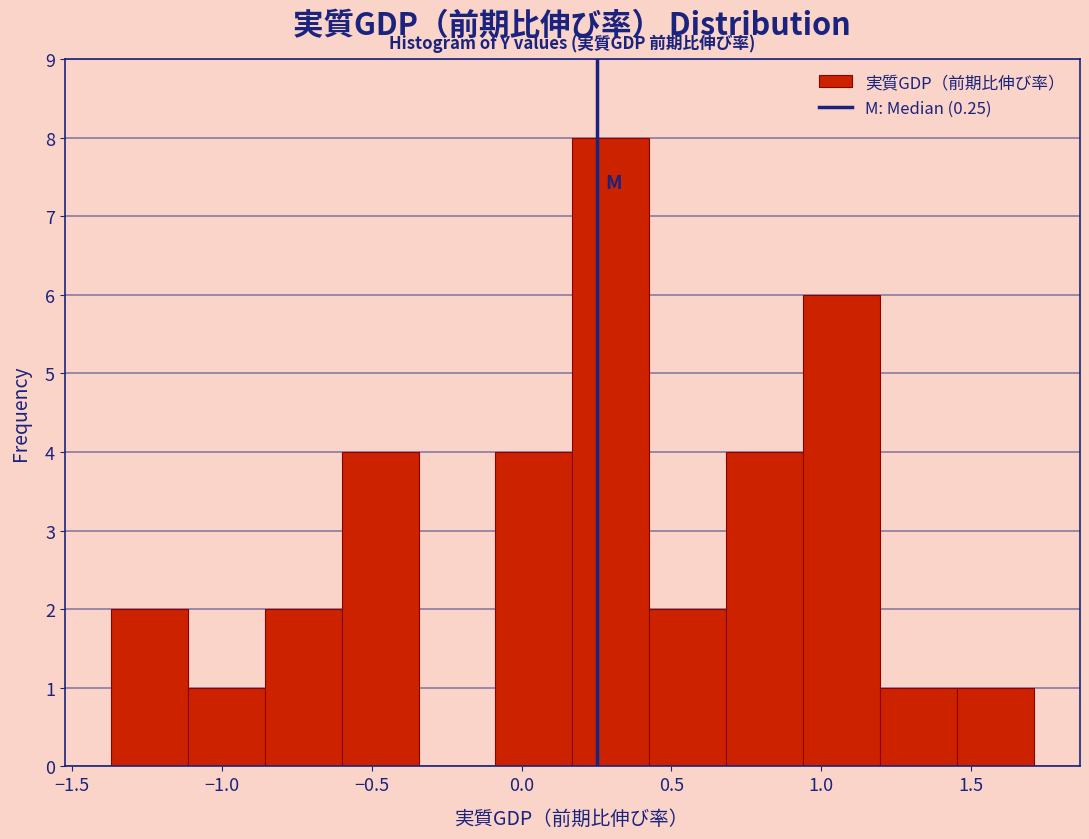

What is the height of the bar covering 0.45 to 0.70 on the x-axis? Neither the bar edges nor the heights are printed on the chart, so give them approximately, as read against the axes.

2